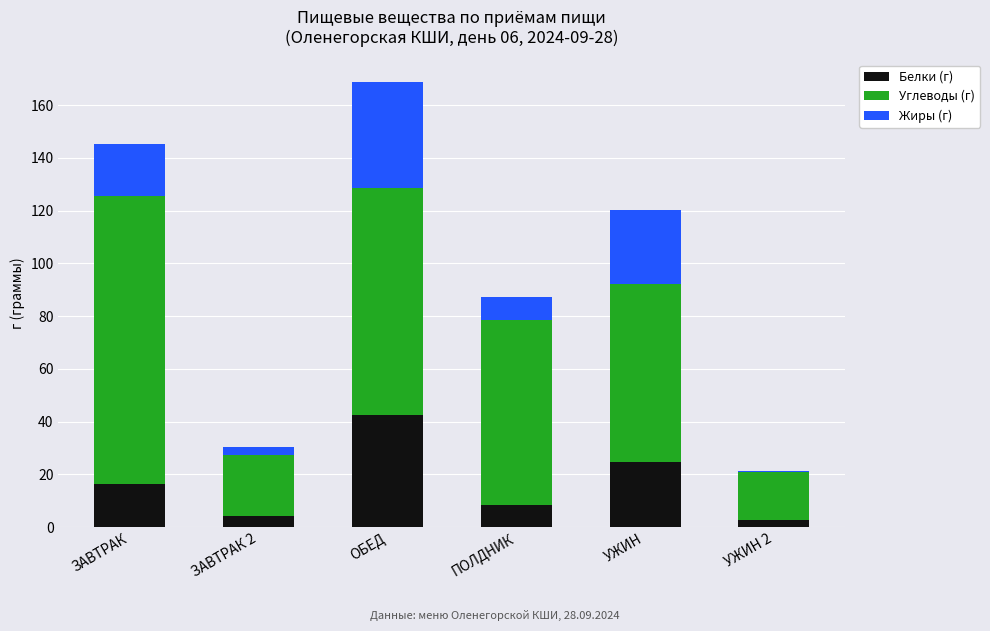

Is it true that Белки (г) equals 8.2 at УЖИН?

False